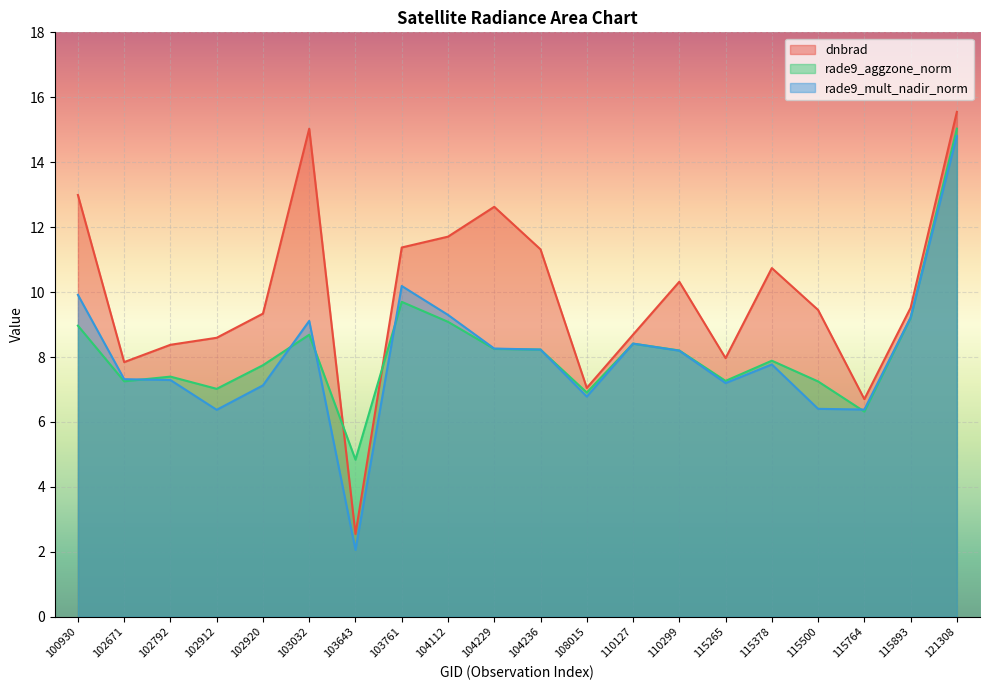

How many series are shown in this chart?

3